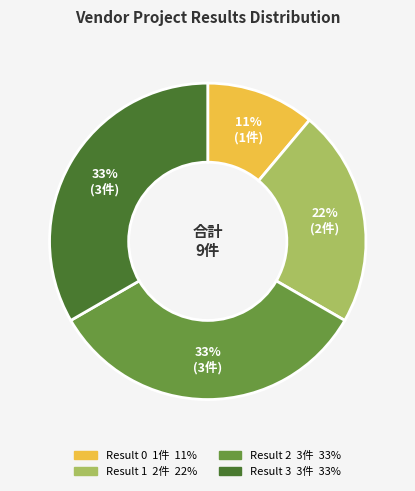

To the nearest percent, what is the average slice percentage?

25%